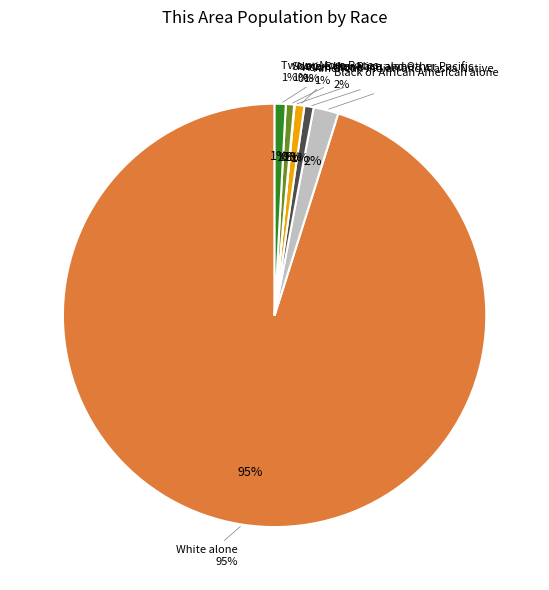

Do Some Other Race alone and Native Hawaiian and Other Pacific together represent more than half of the pie?

No